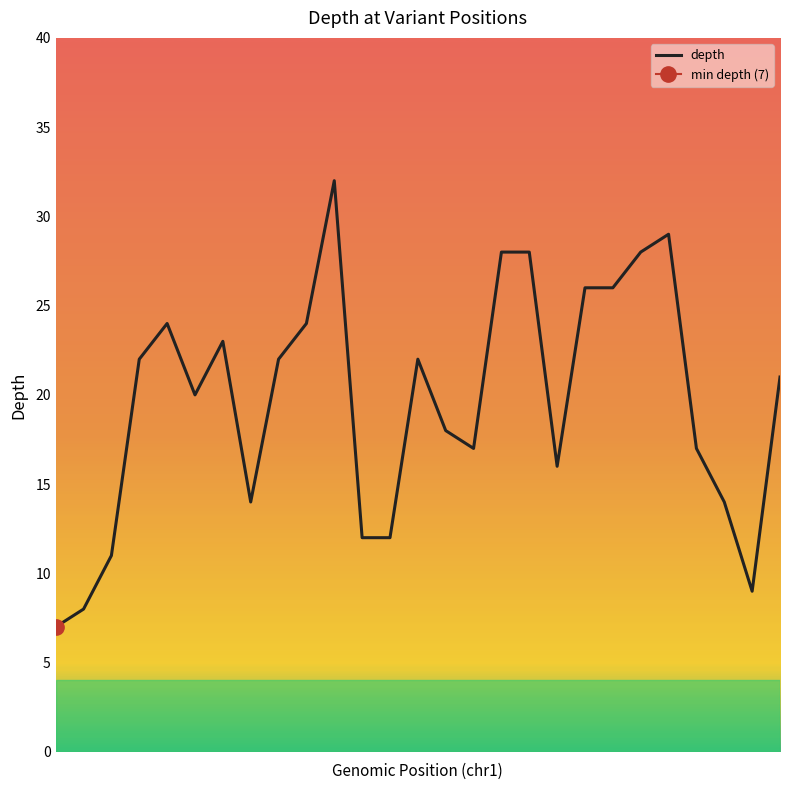

True or false: the data shows 7 at 0.

True